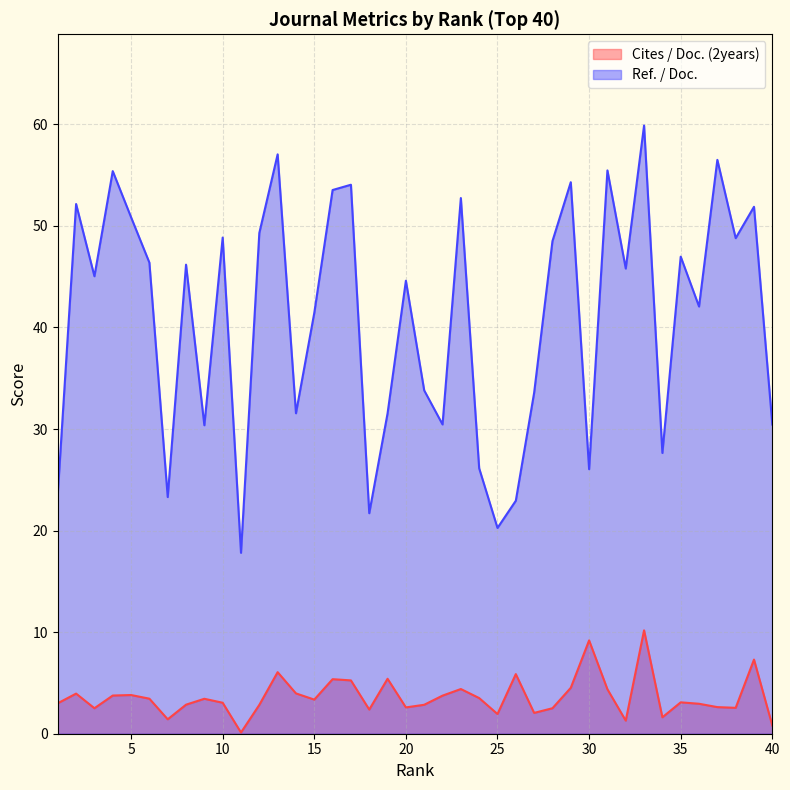

Reading left to right, transcribe all the data shown in this chart.

Cites / Doc. (2years): 3.0	4.0	2.5	3.8	3.8	3.5	1.4	2.9	3.4	3.0	0.1	2.8	6.1	4.0	3.4	5.4	5.2	2.4	5.4	2.6	2.9	3.8	4.4	3.5	1.9	5.9	2.0	2.5	4.5	9.2	4.4	1.3	10.2	1.6	3.1	3.0	2.6	2.5	7.3	0.8
Ref. / Doc.: 23.6	52.1	45.0	55.4	50.9	46.4	23.3	46.2	30.4	48.9	17.8	49.3	57.0	31.6	41.4	53.5	54.0	21.7	31.5	44.6	33.8	30.4	52.7	26.1	20.3	22.9	33.6	48.5	54.3	26.0	55.5	45.8	59.9	27.6	47.0	42.1	56.5	48.8	51.9	30.4